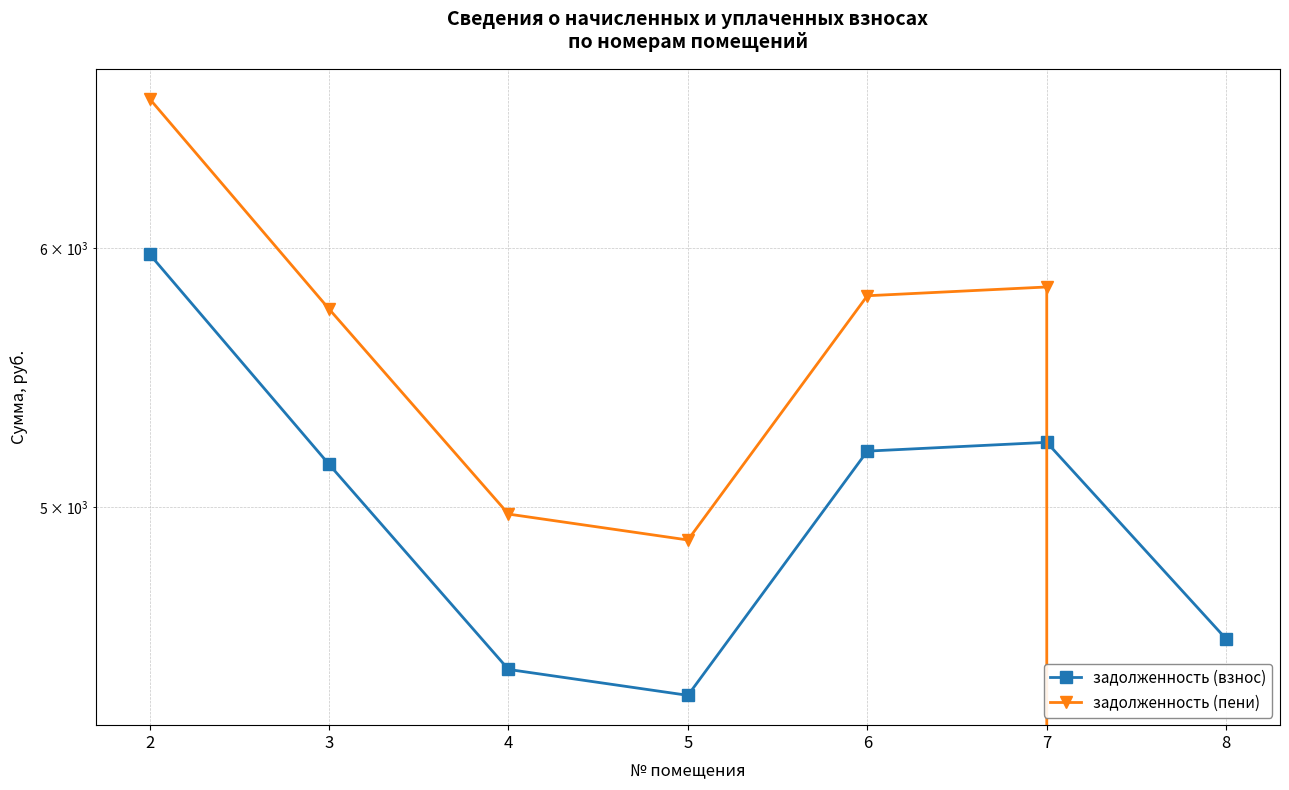

True or false: задолженность (пени) has a value of 2226.0 at 3.

False